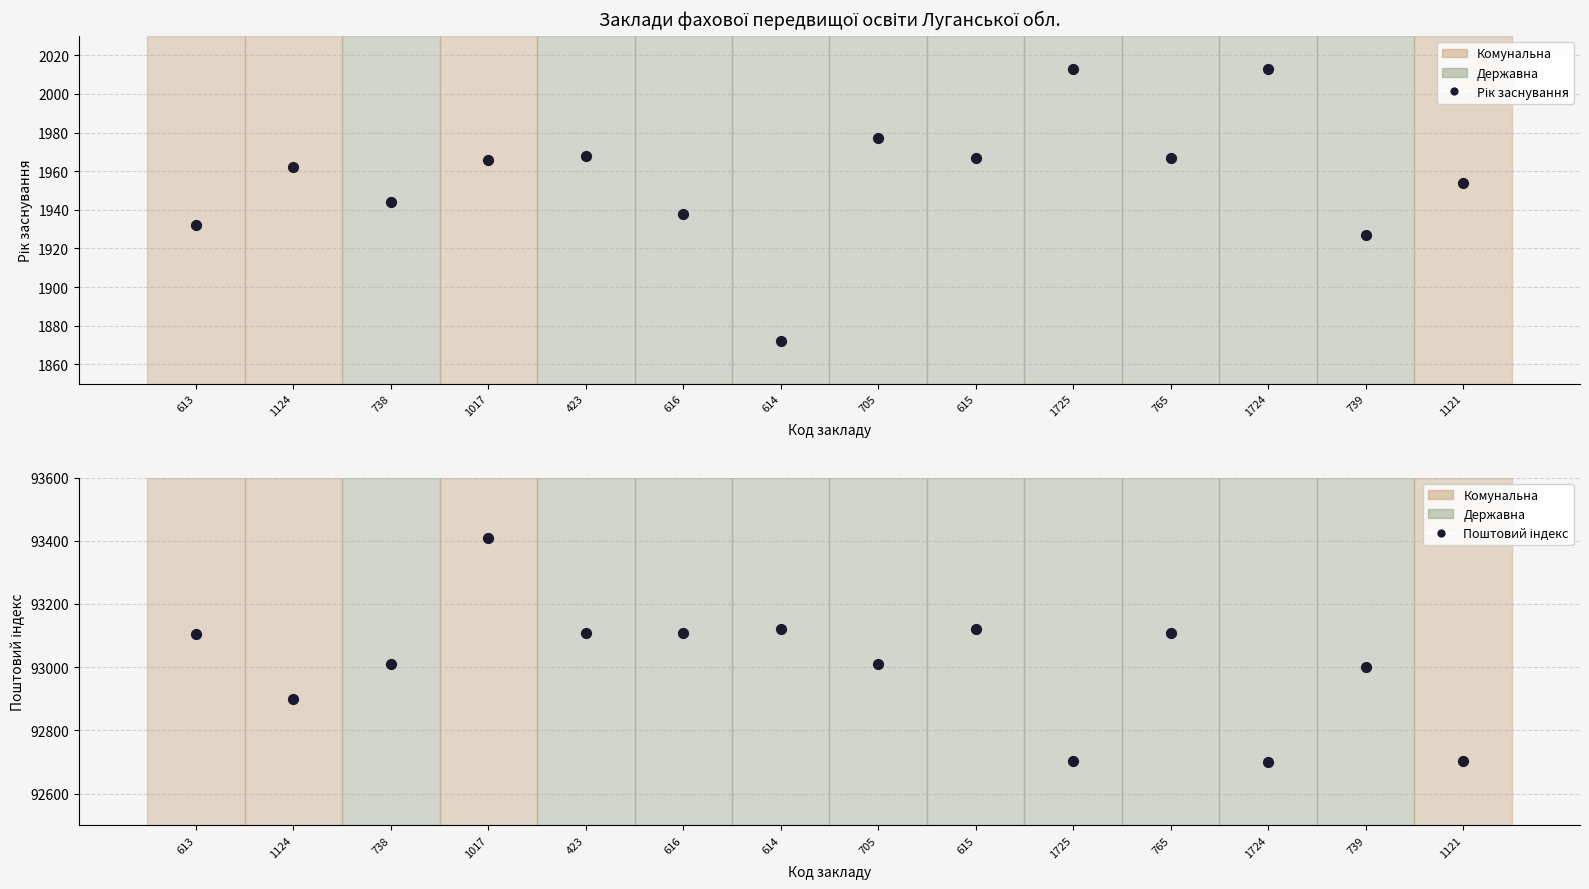

Which series has the widest spread of Y values?

Поштовий індекс